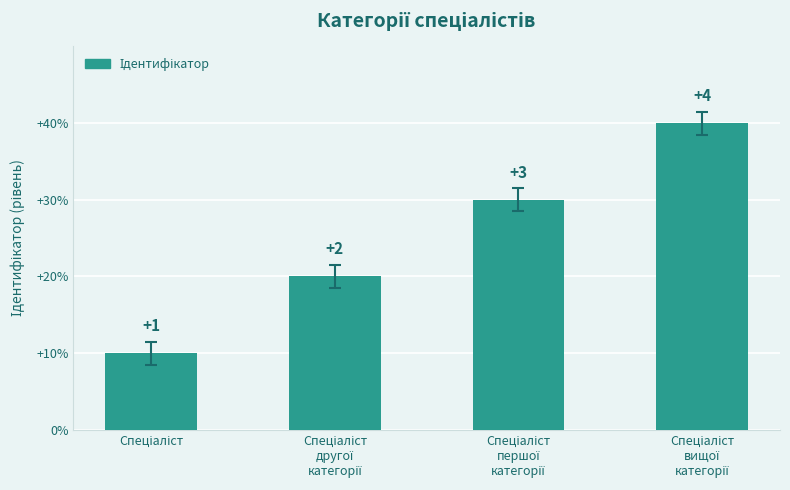

Rank the categories by value from highest to lowest.

Спеціаліст
вищої
категорії, Спеціаліст
першої
категорії, Спеціаліст
другої
категорії, Спеціаліст